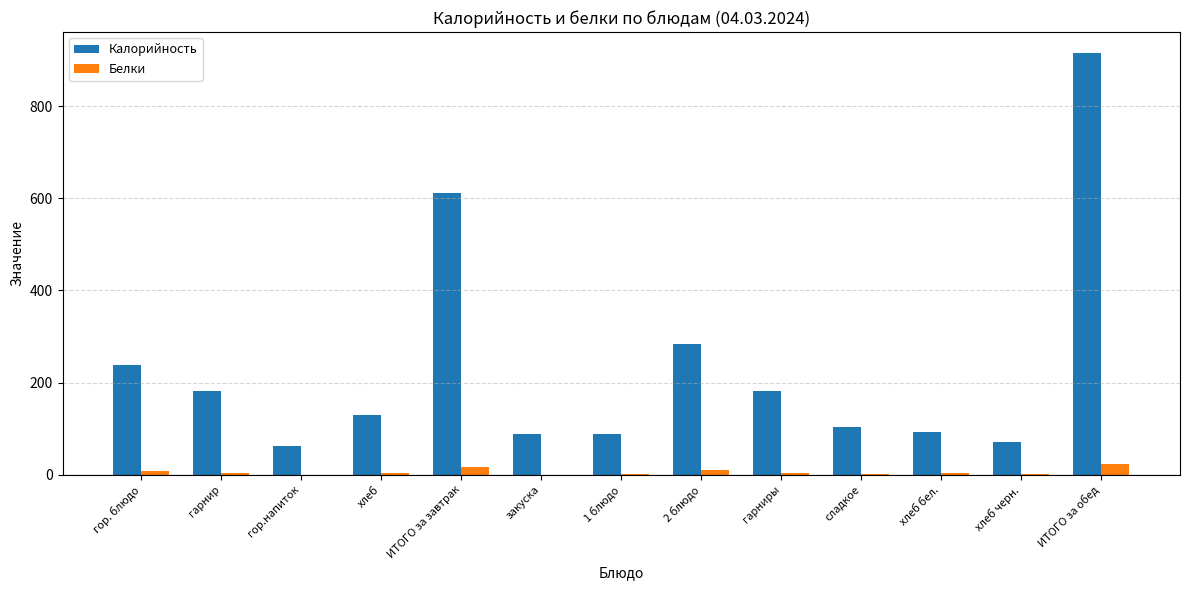

Is the value of Калорийность at 2 блюдо greater than the value of Белки at закуска?

Yes